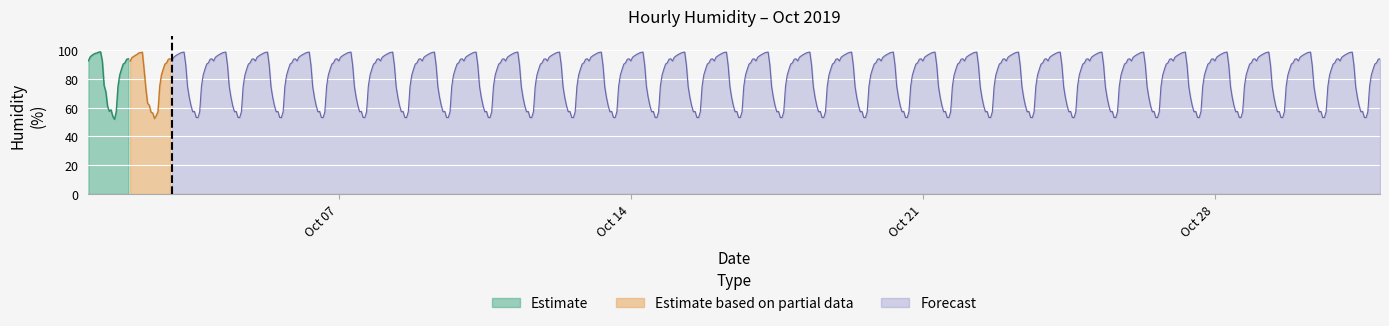

What is the maximum value for Estimate?

98.9